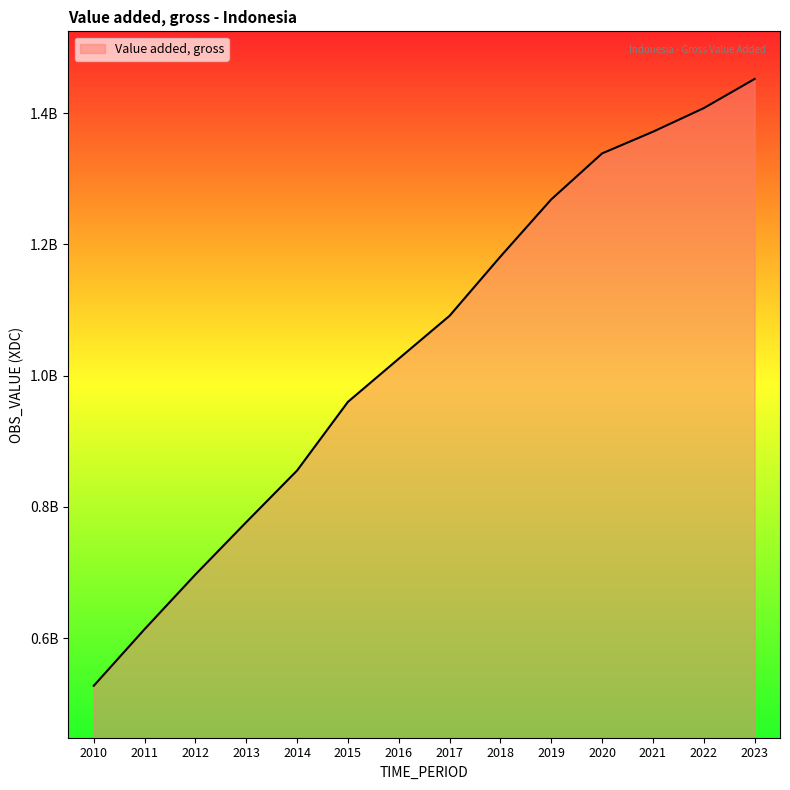

Is this an area chart (filled region under the line)?

Yes